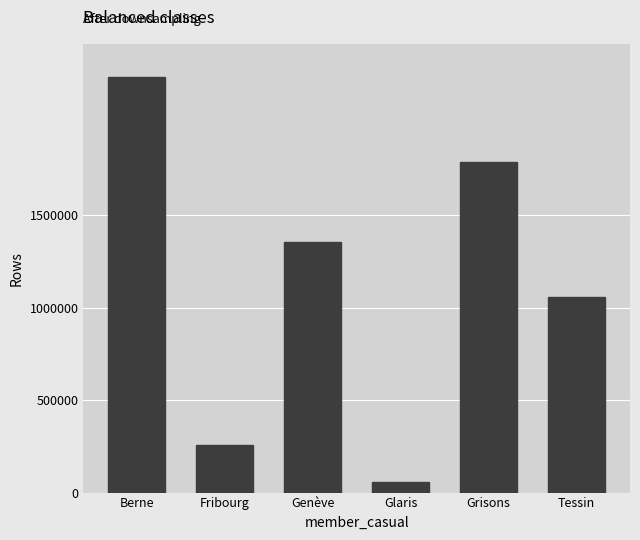

What is the ratio of the value at Berne to the value at Fribourg?

8.7